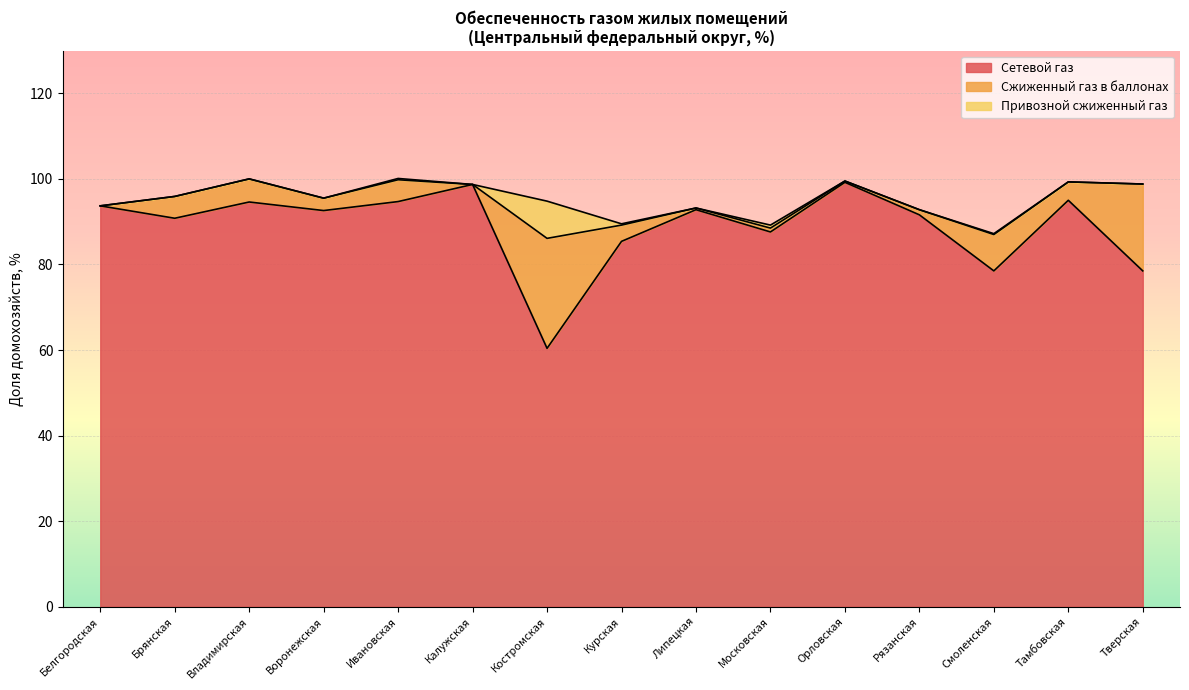

The Сжиженный газ в баллонах series shows 4.3 at Тамбовская. True or false?

True